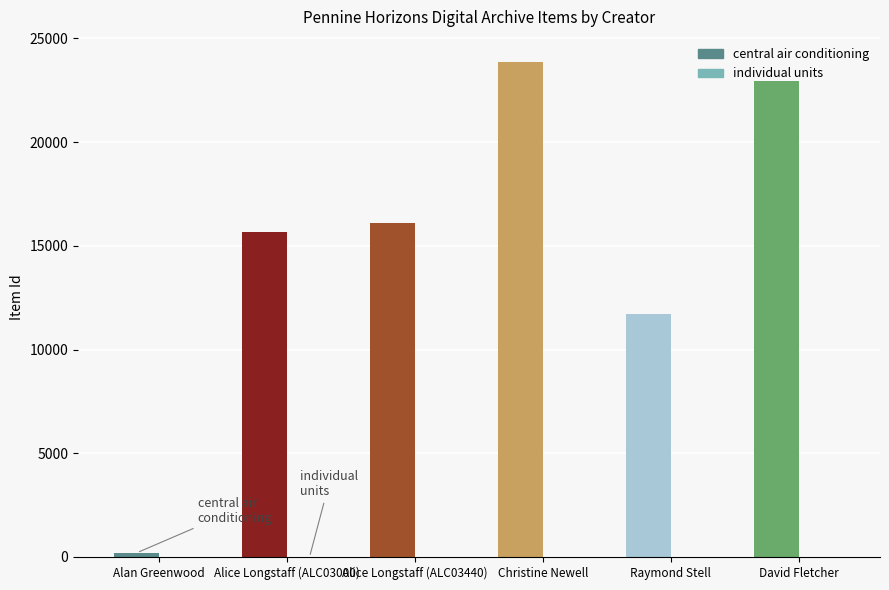

How many bars are there in each group?

2